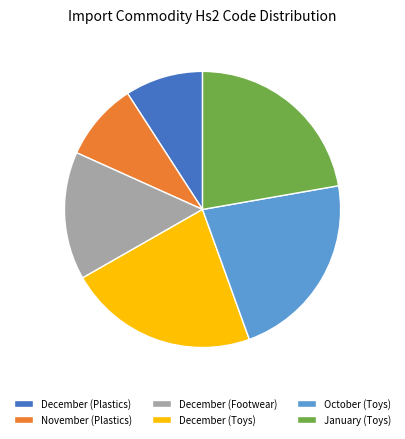

Approximately how many times larger is the value at December (Toys) compared to December (Plastics)?

2.4